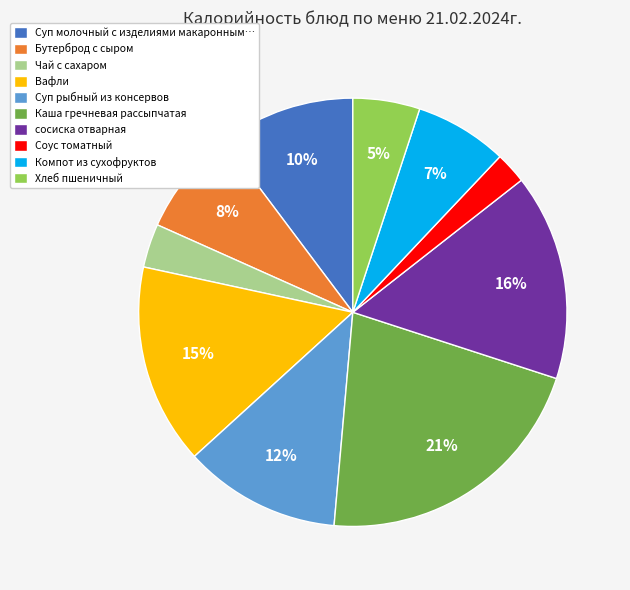

Does Вафли represent more than half of the total?

No